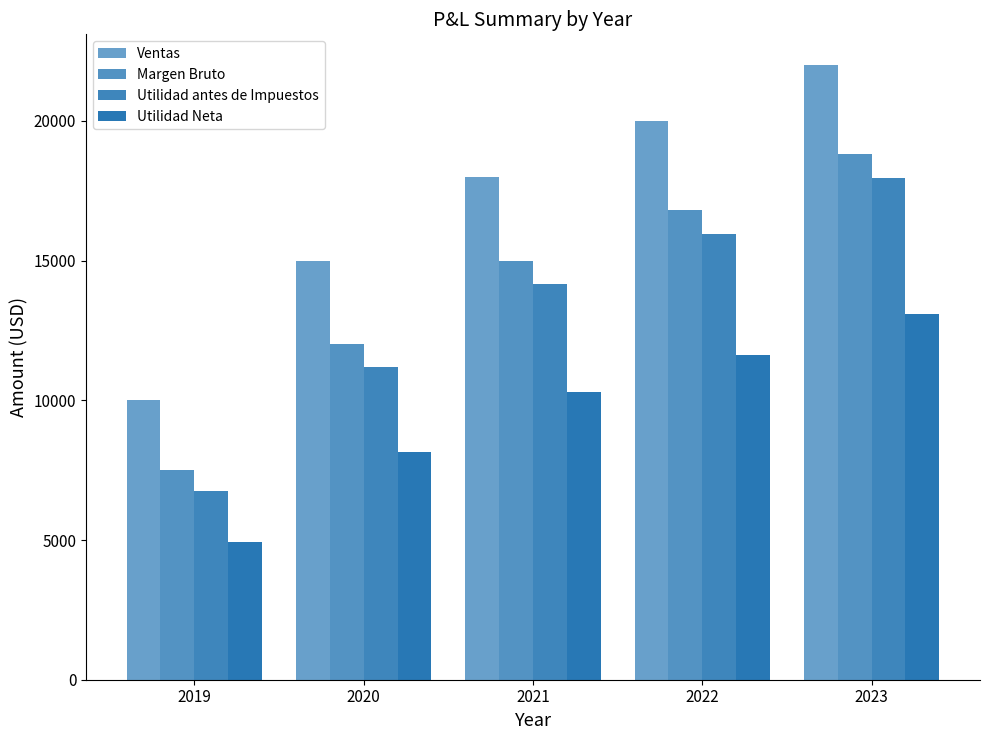

What is the maximum value shown in the chart?

22000.0